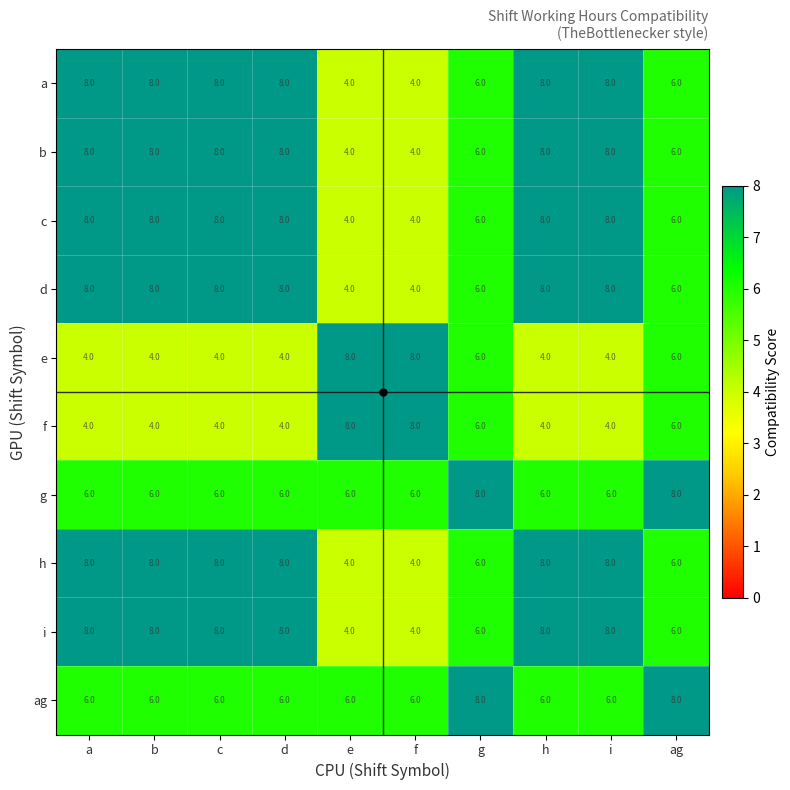

At how many categories does at least one series exceed 7?

10